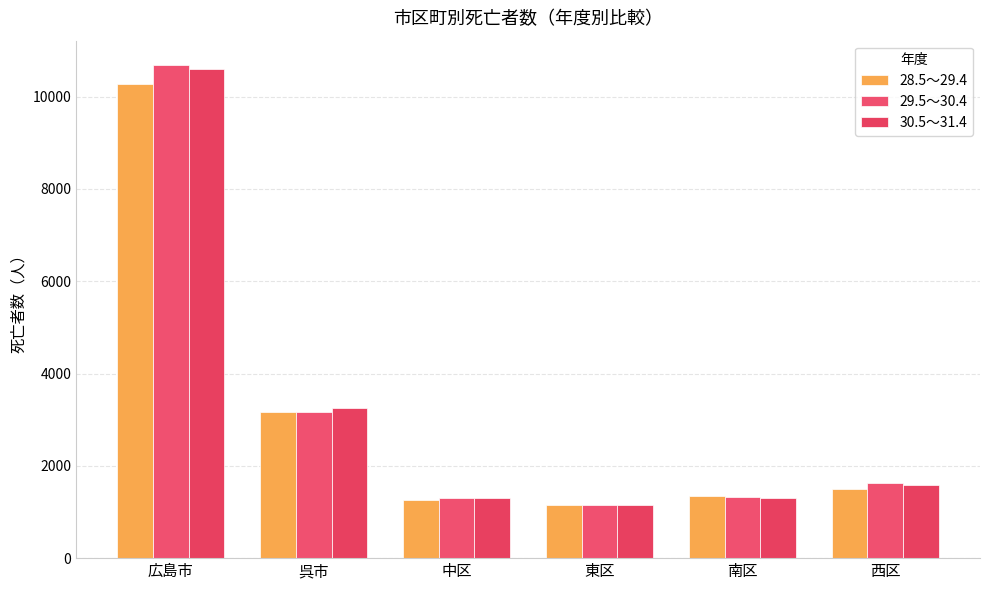

How many distinct data groups are displayed?

3